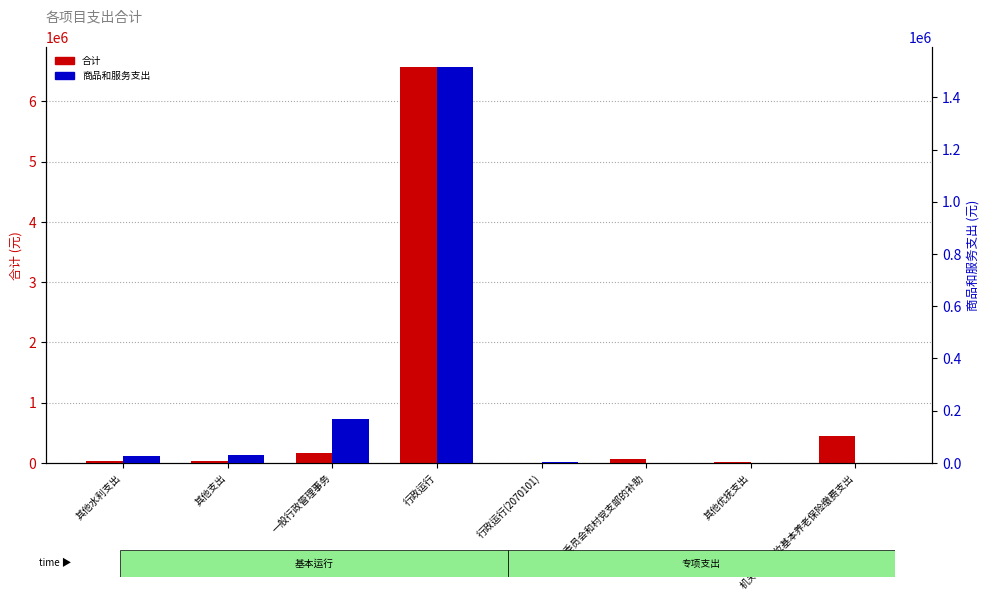

Which series has the widest spread of values?

合计